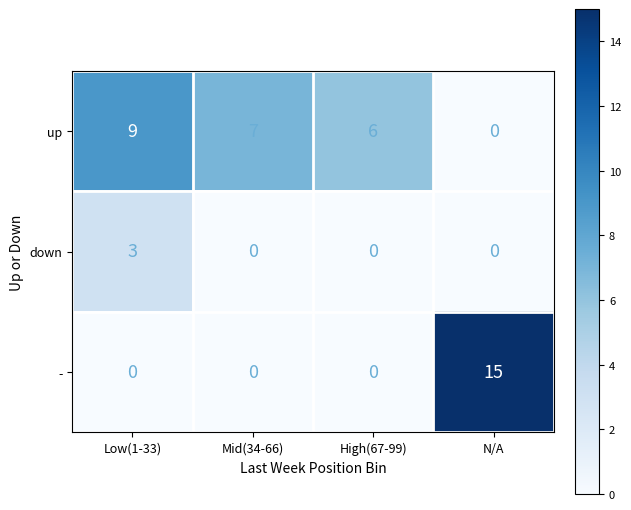

What is the spread (max minus min) of values at Mid(34-66)?

7